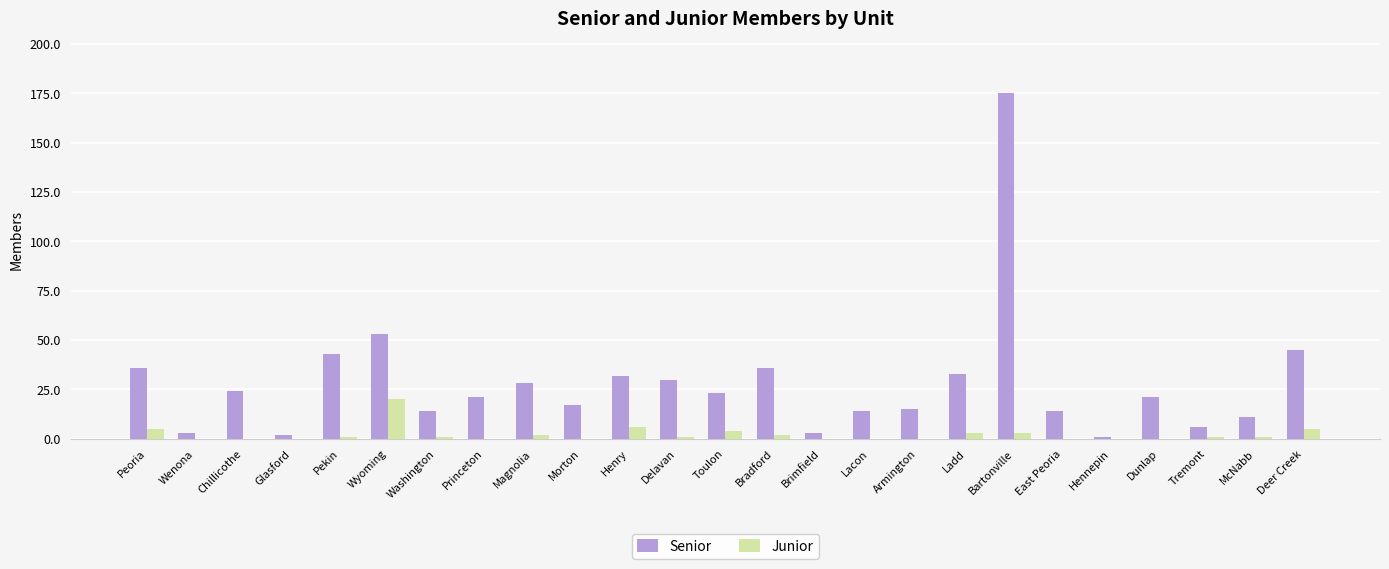

Between Wyoming and Armington, which series saw the biggest shift?

Senior